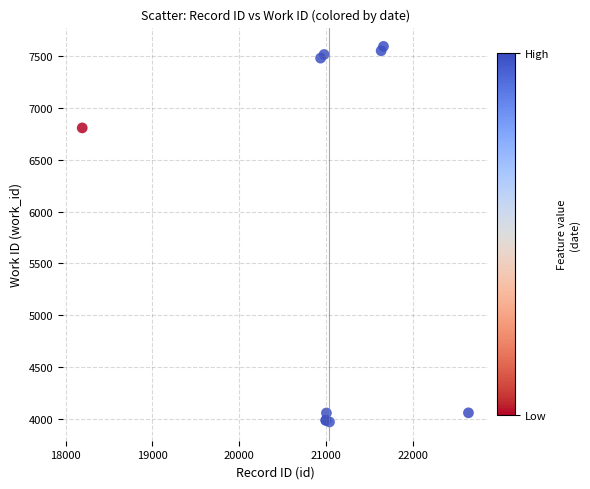

What Y value in the scatter plot is closest to 5783?

6809.9